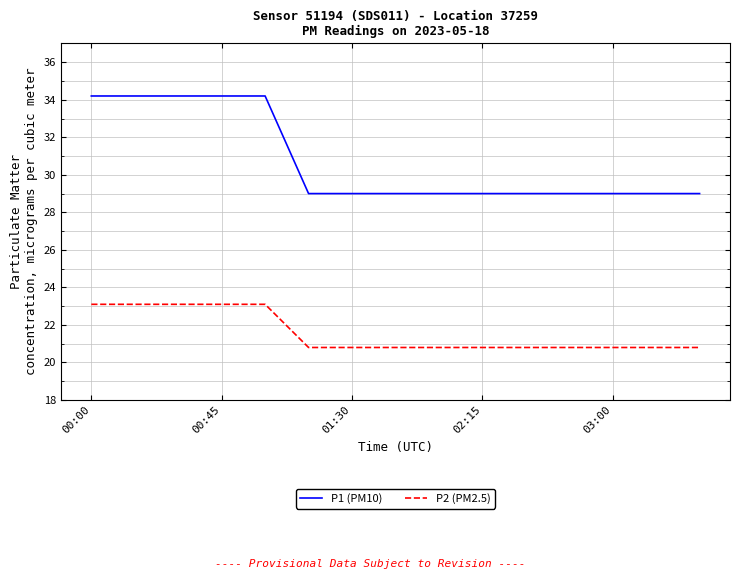

What is the difference between the second highest and second lowest values in the P1 (PM10) series?

5.2